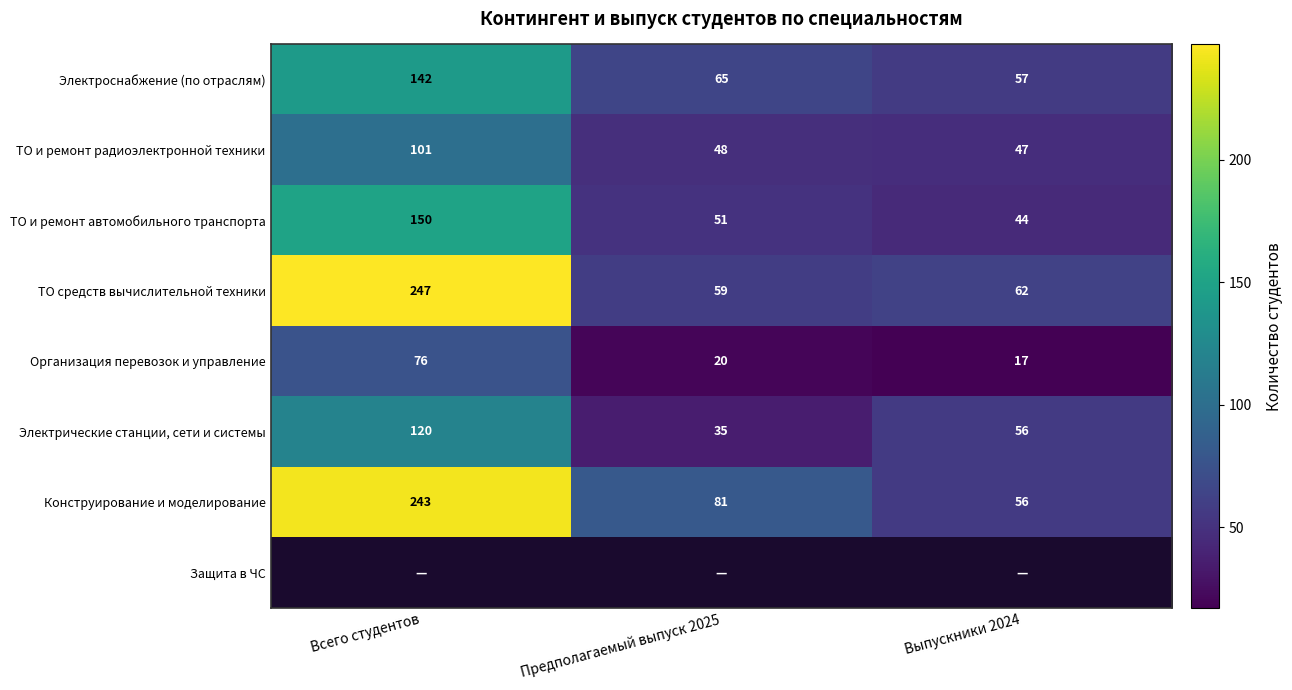

What is the spread (max minus min) of values at Всего студентов?

171.0